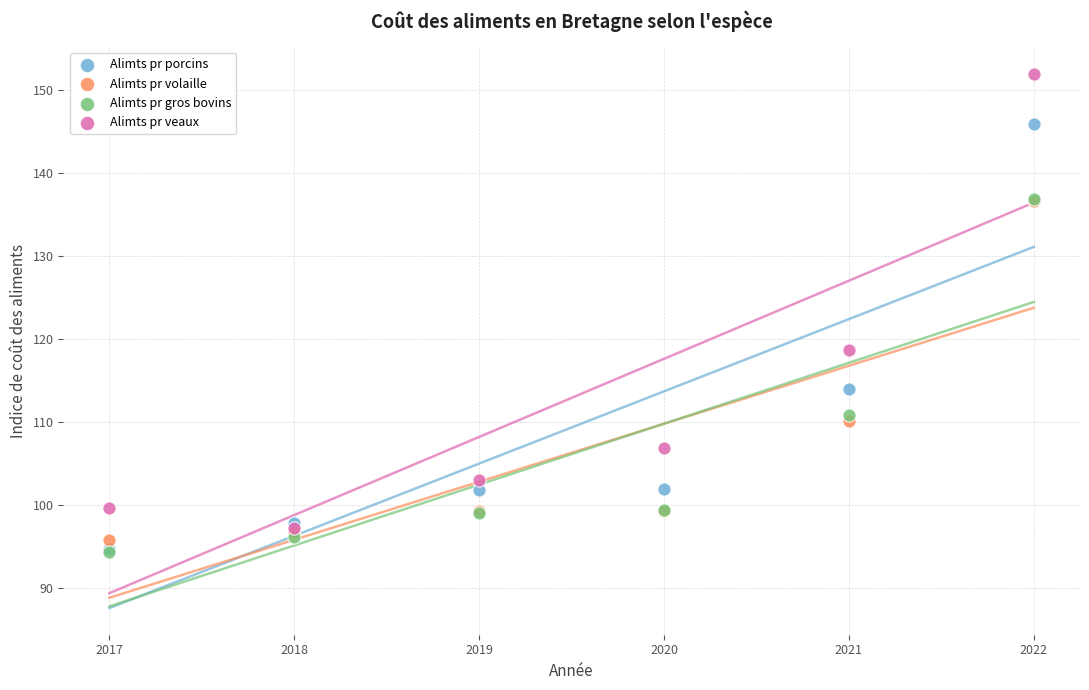

Which series reaches the maximum Y coordinate?

Alimts pr veaux